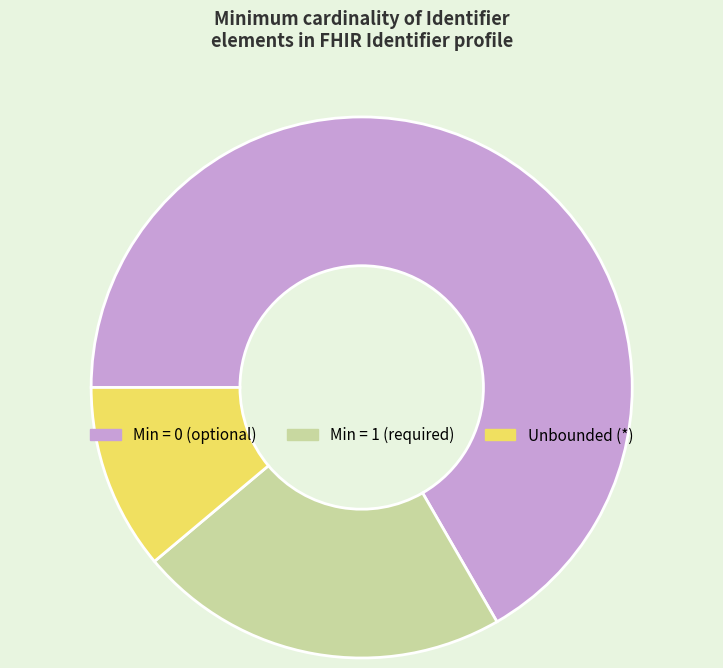

What is the largest slice in the pie chart?

Min = 0 (optional)